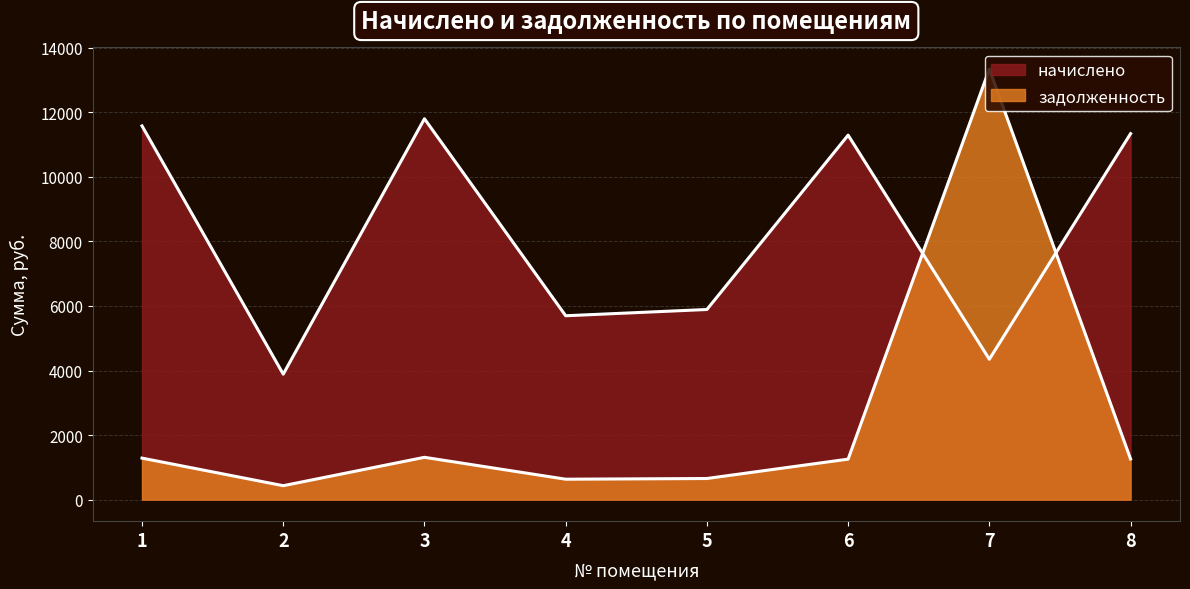

What is the smallest value displayed?

431.9